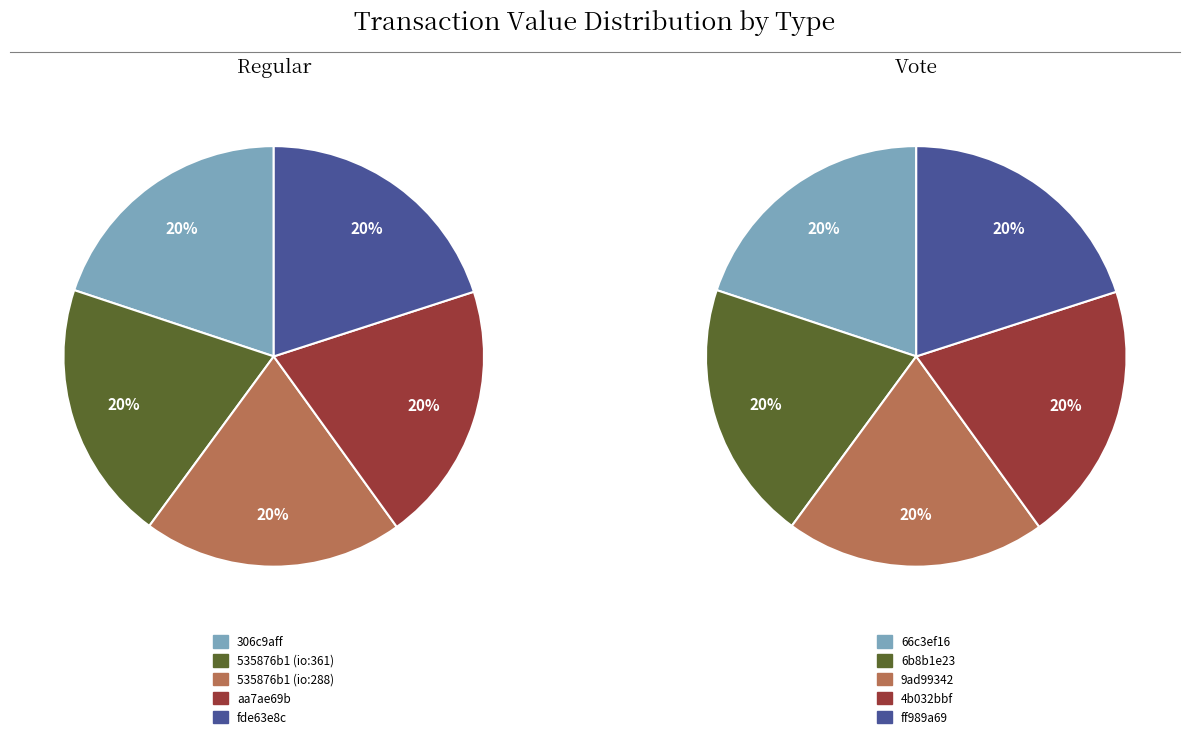

Is it true that 4 is 20% of the pie?

True